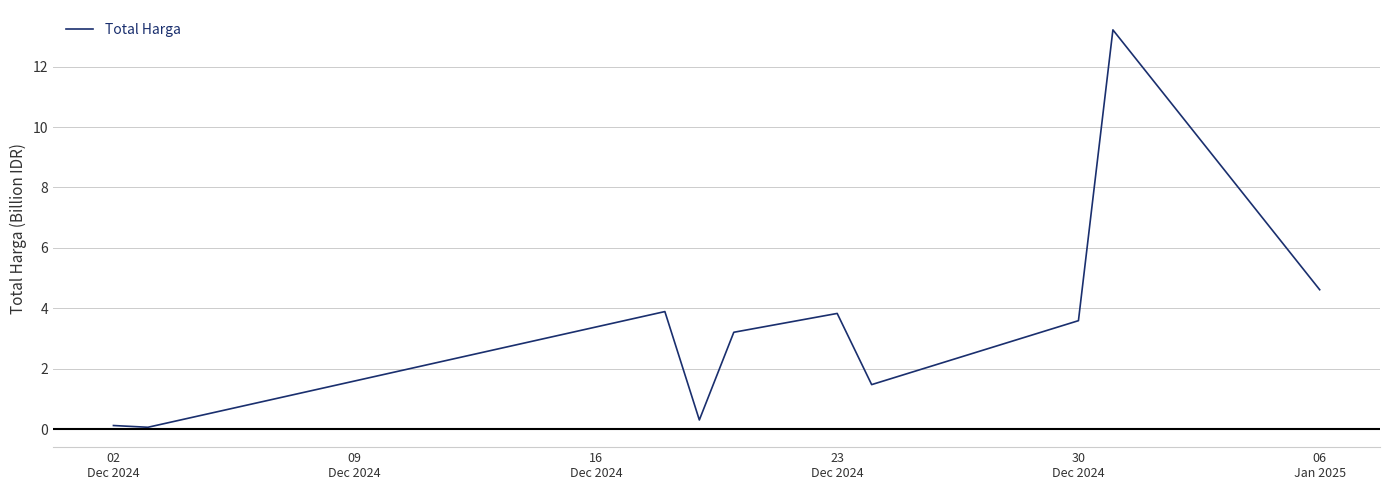

Reading right to left, list all the values displayed in this chart.

4.6	13.2	3.6	1.5	3.8	3.2	0.3	3.9	0.1	0.1